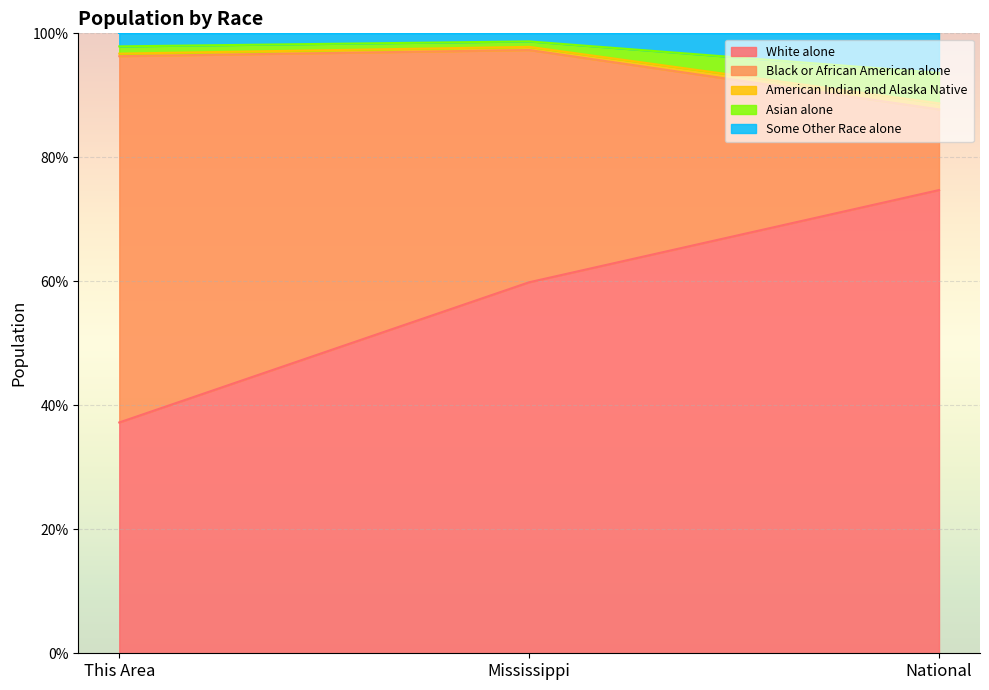

What is the sum of the White alone values at Mississippi and This Area?

97.1